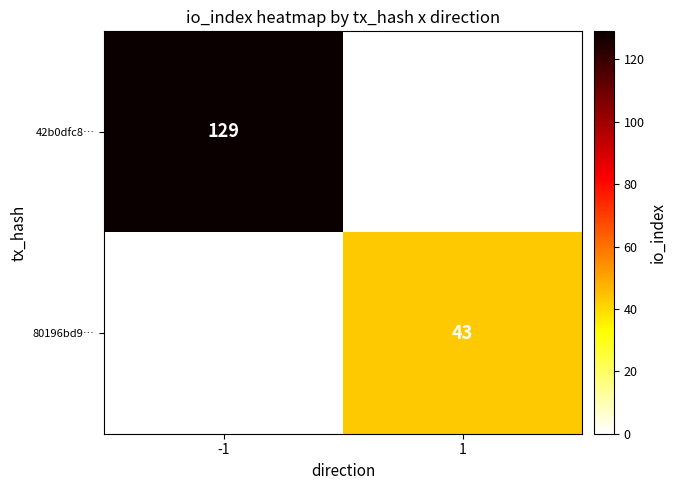

Between -1 and 1, which is larger?

-1